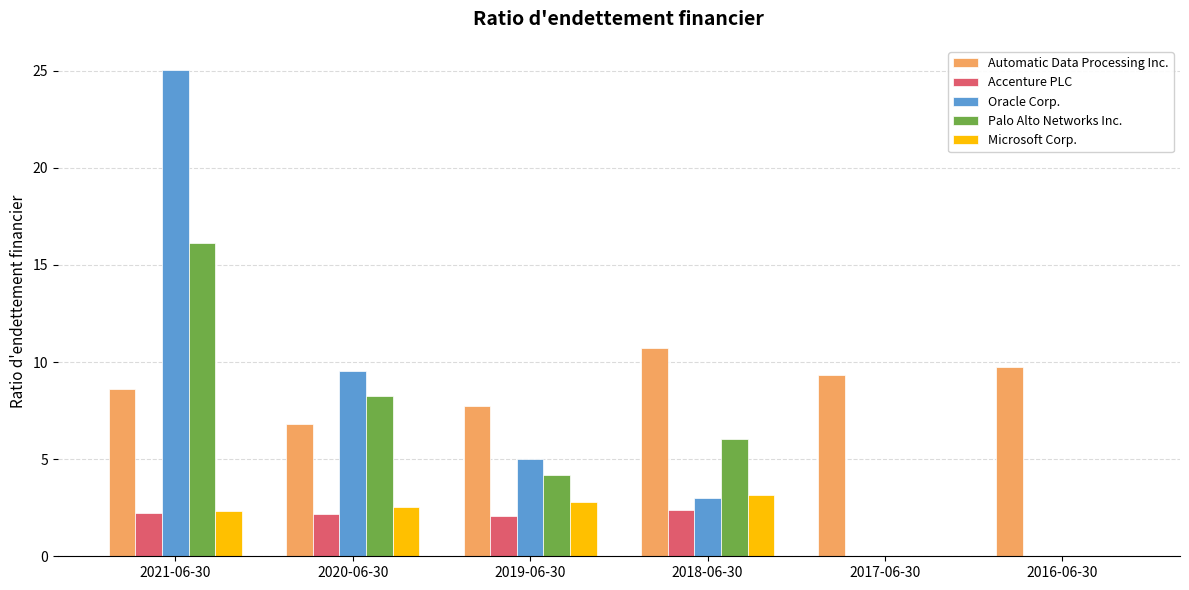

Between 2021-06-30 and 2016-06-30, which series saw the biggest shift?

Oracle Corp.